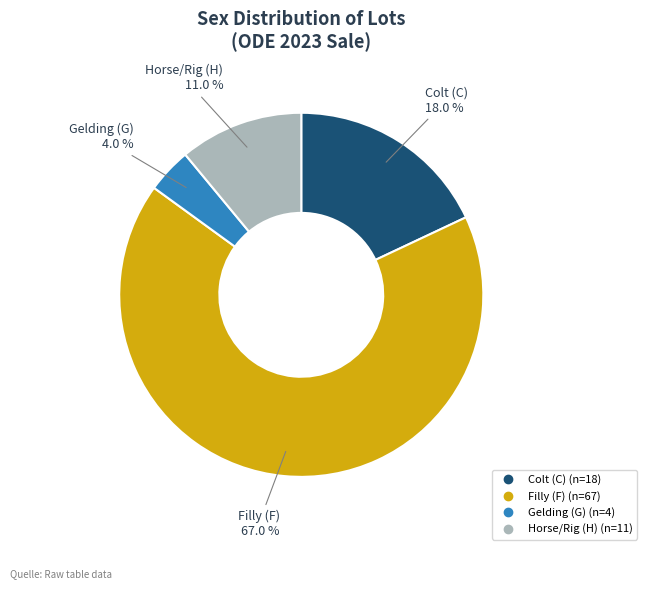

Is there any slice that represents more than half of the pie?

Yes